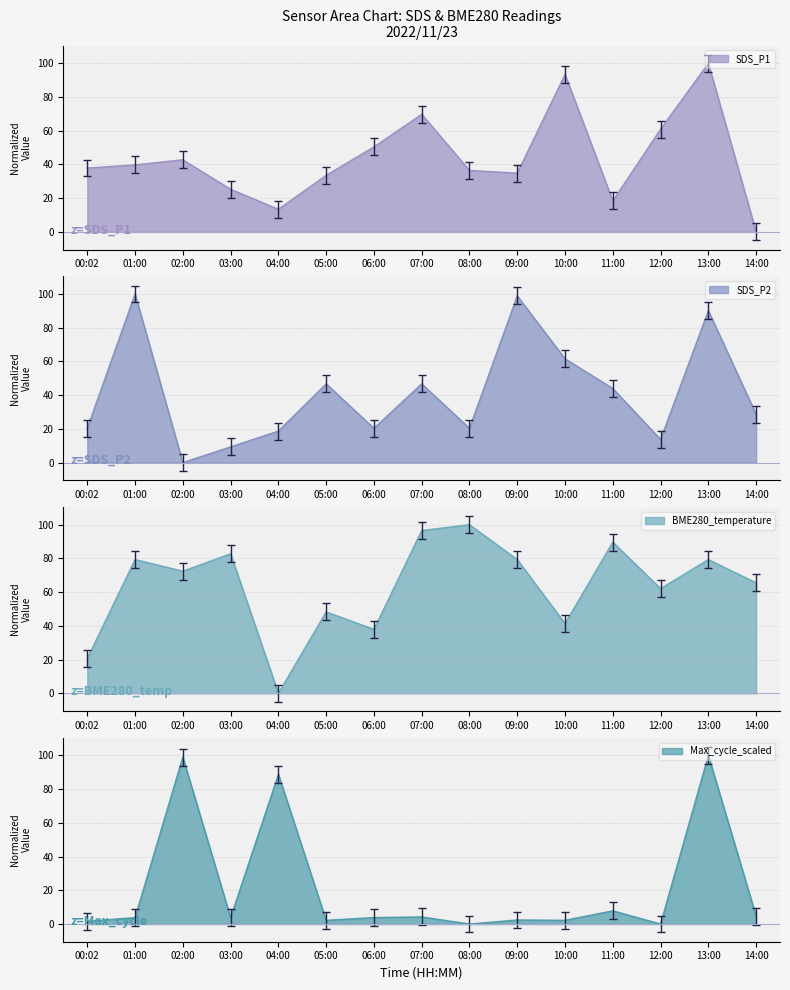

At which label does SDS_P2 reach its minimum?

02:00